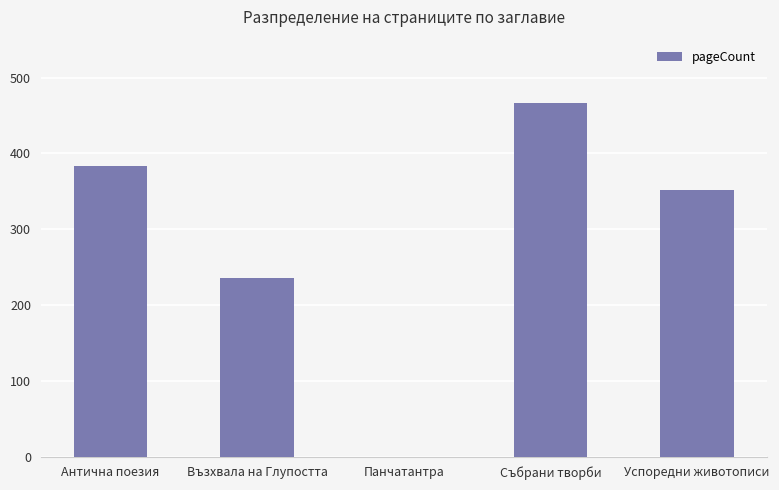

Approximately how many times larger is the value at Антична поезия compared to Събрани творби?

0.8